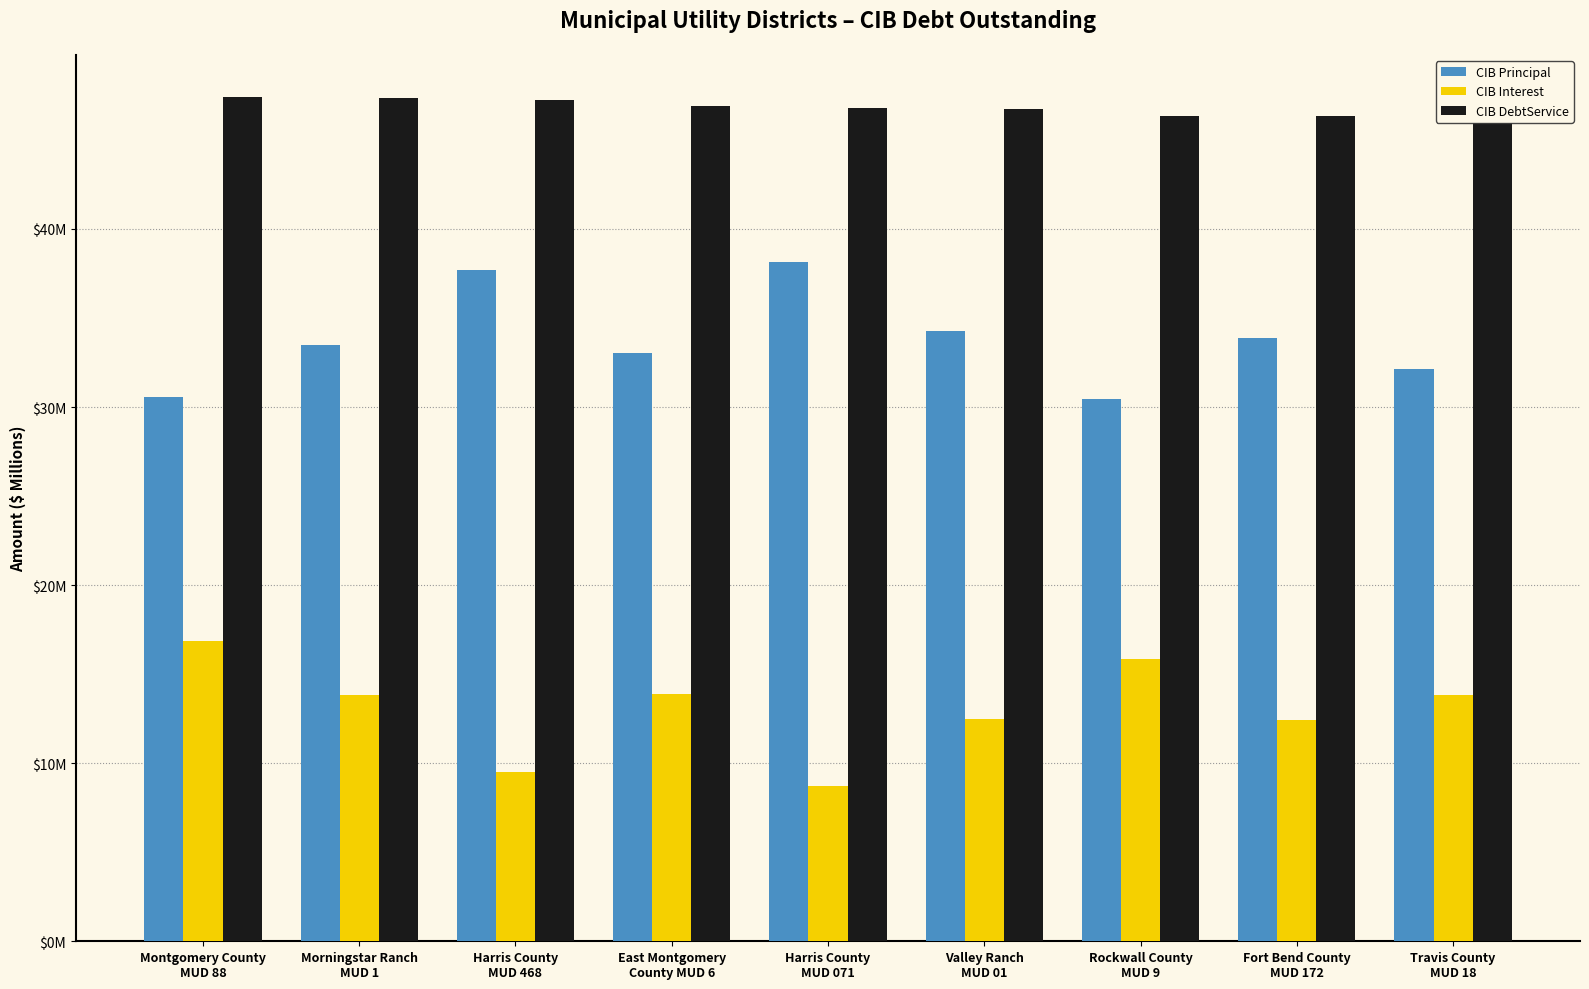

List the series in order of their overall mean, highest first.

CIB DebtService, CIB Principal, CIB Interest